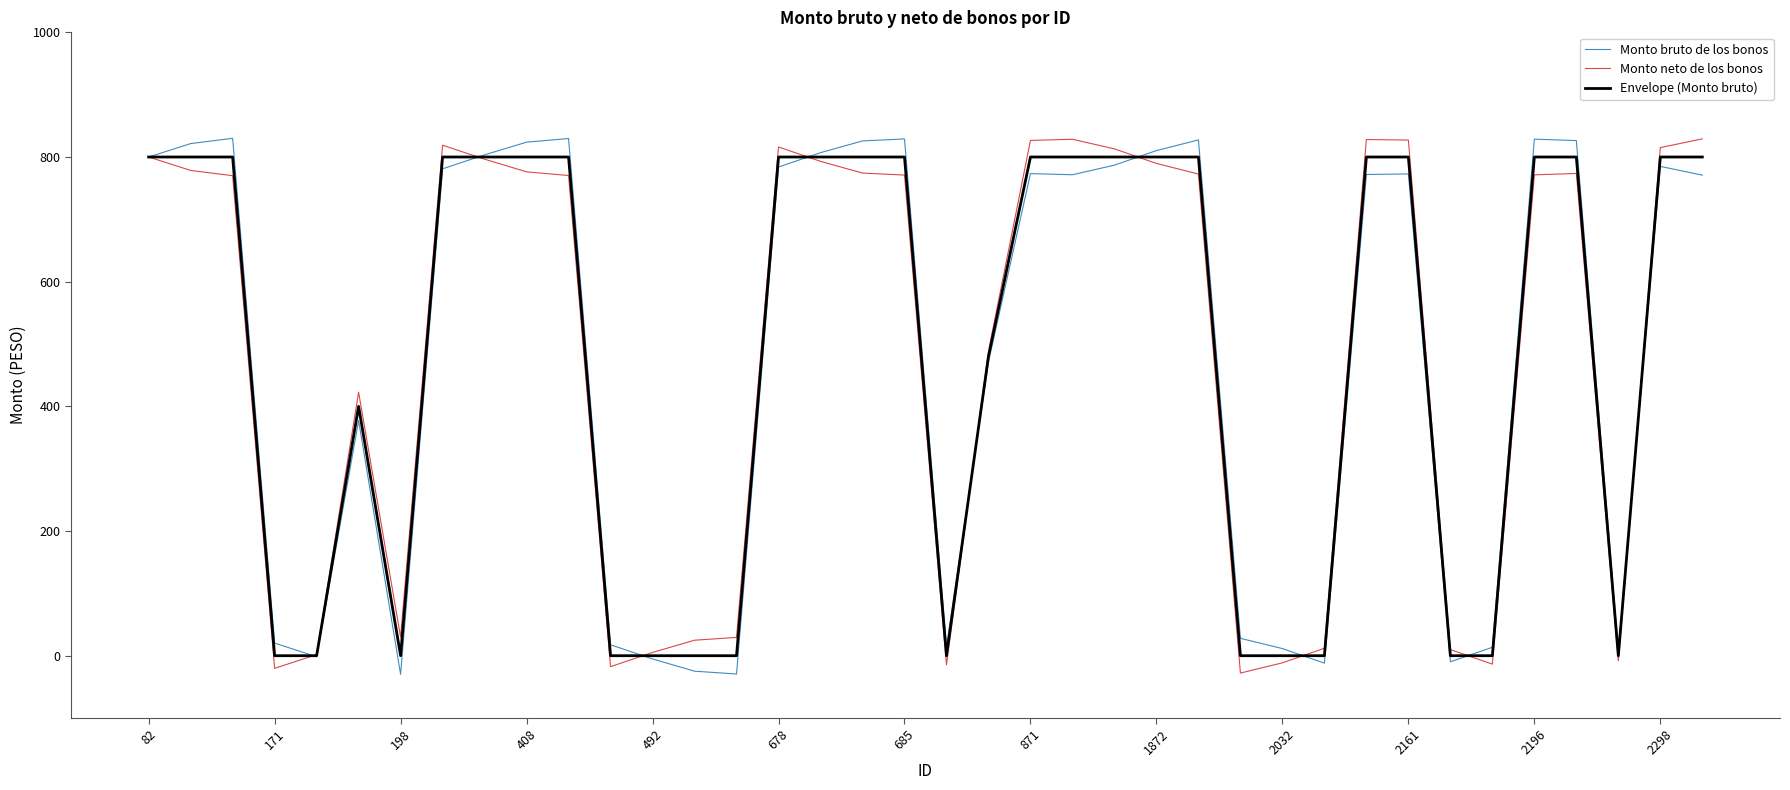

What is the difference between the second highest and minimum values in the Monto neto de los bonos series?

856.3